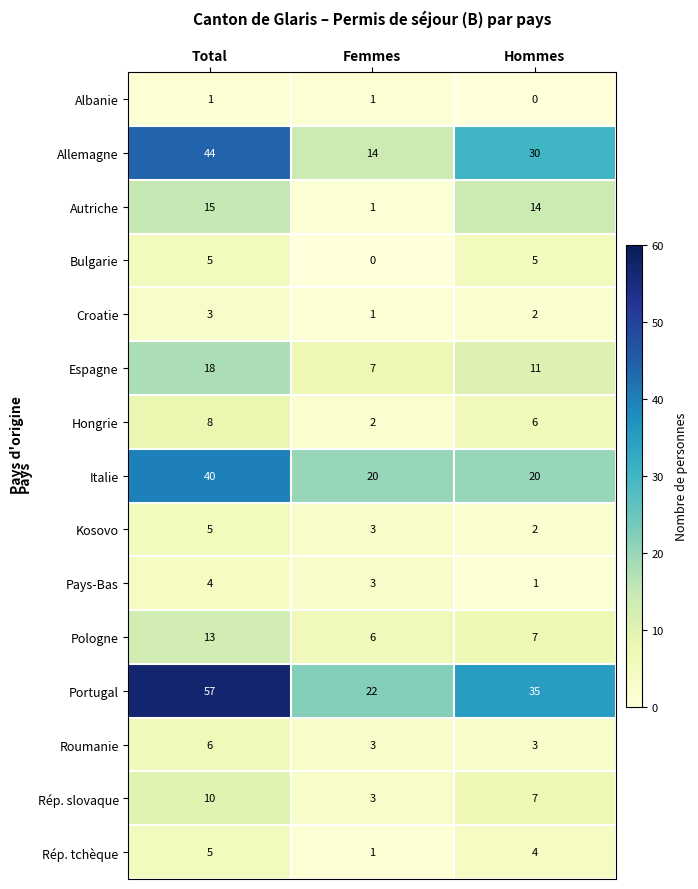

Count the Rép. slovaque values in the range 3 to 10.

3